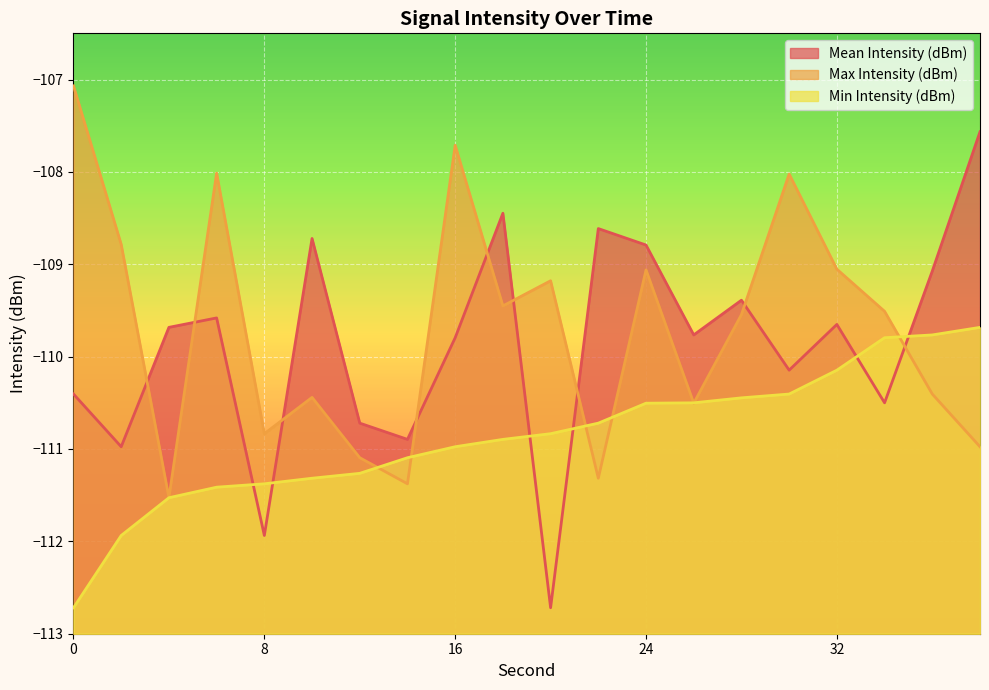

What are all the series names shown in the legend?

Mean Intensity (dBm), Max Intensity (dBm), Min Intensity (dBm)